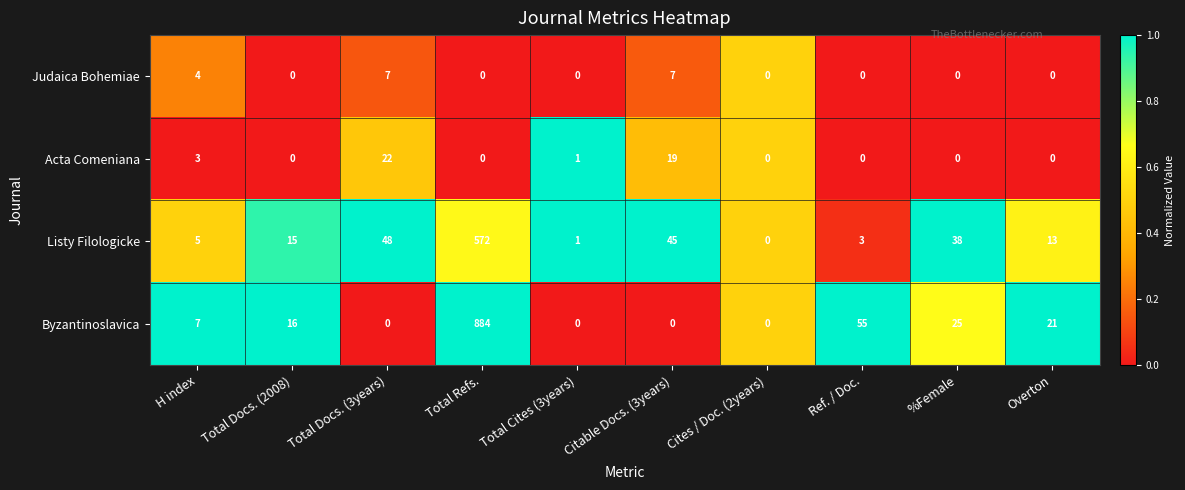

Count the number of data series in this chart.

4